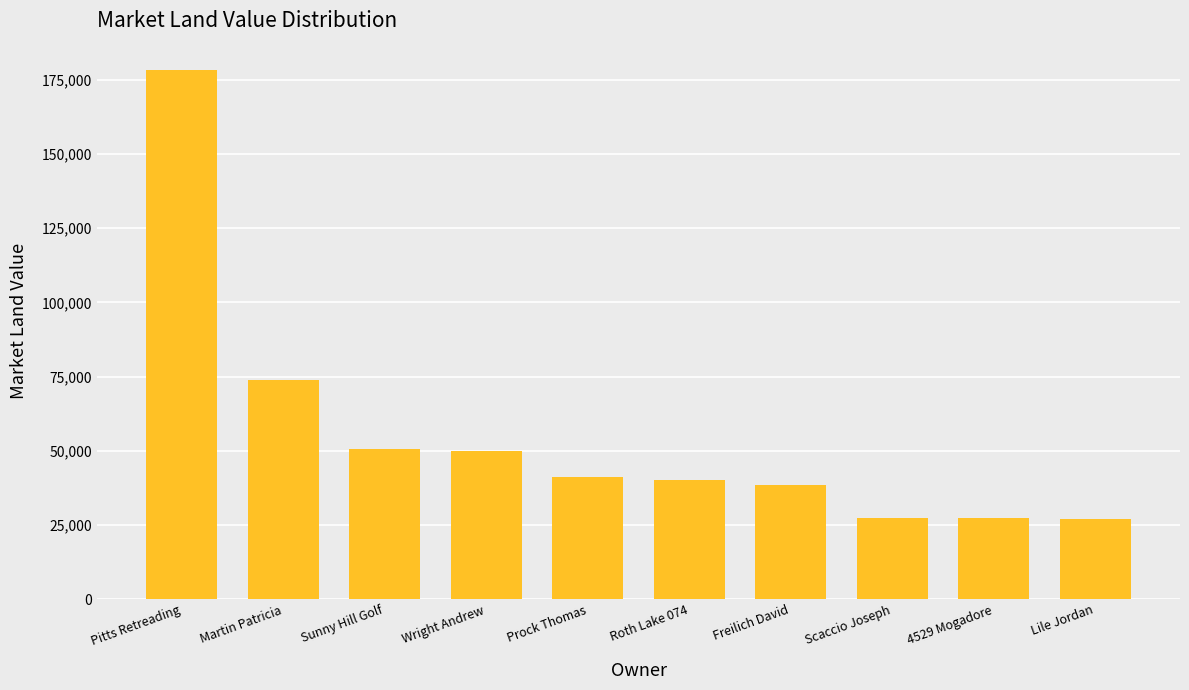

What is the ratio of the value at 4529 Mogadore to the value at Martin Patricia?

0.4